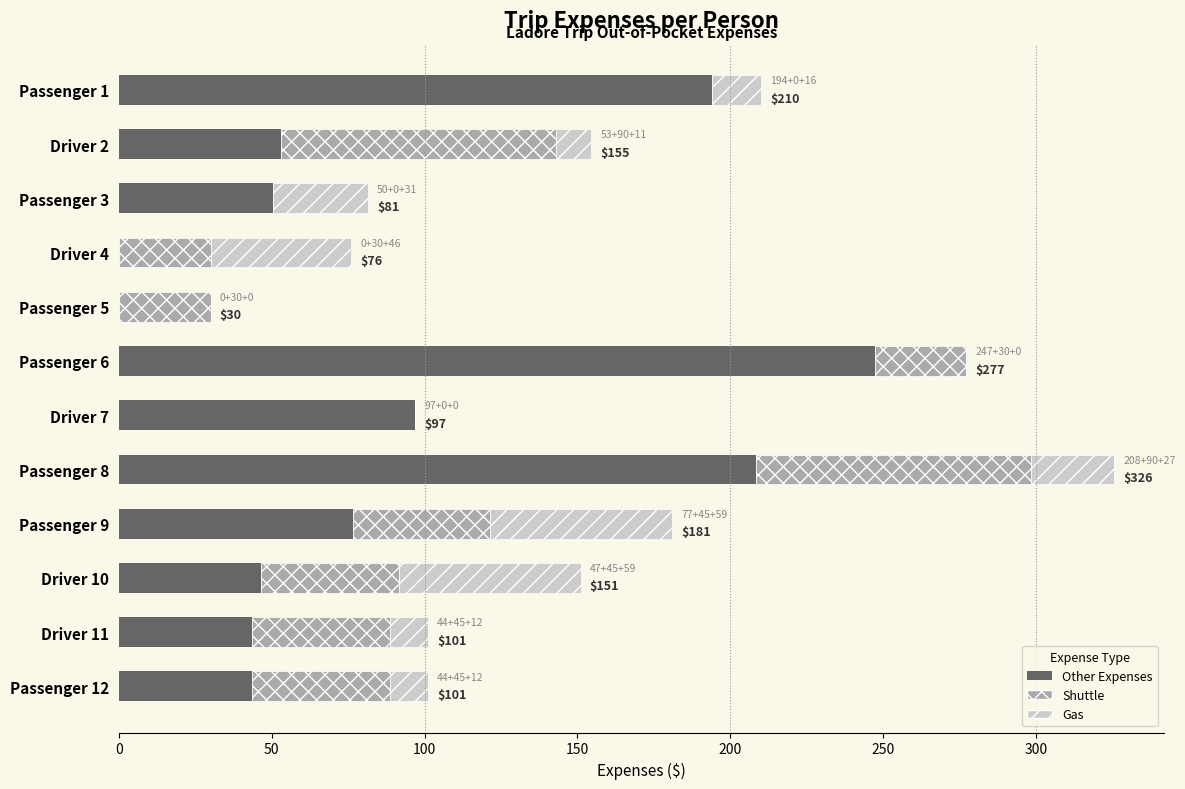

What is the sum of all Other Expenses values?

1060.5